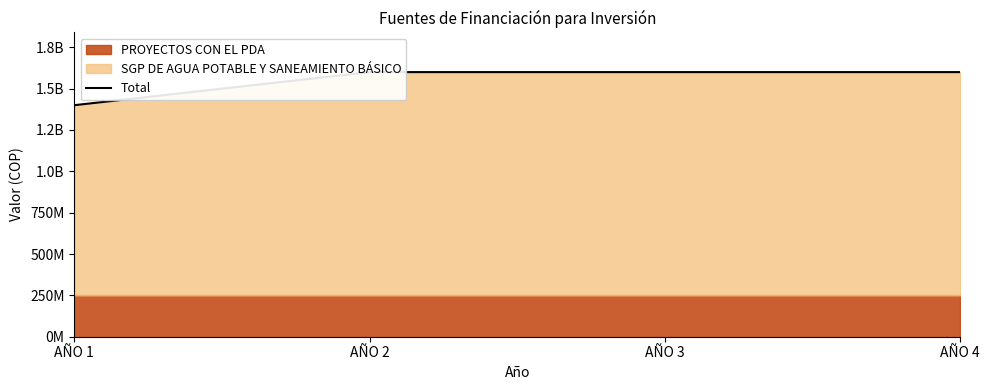

What is the change in value from AÑO 1 to AÑO 2?

+200000000